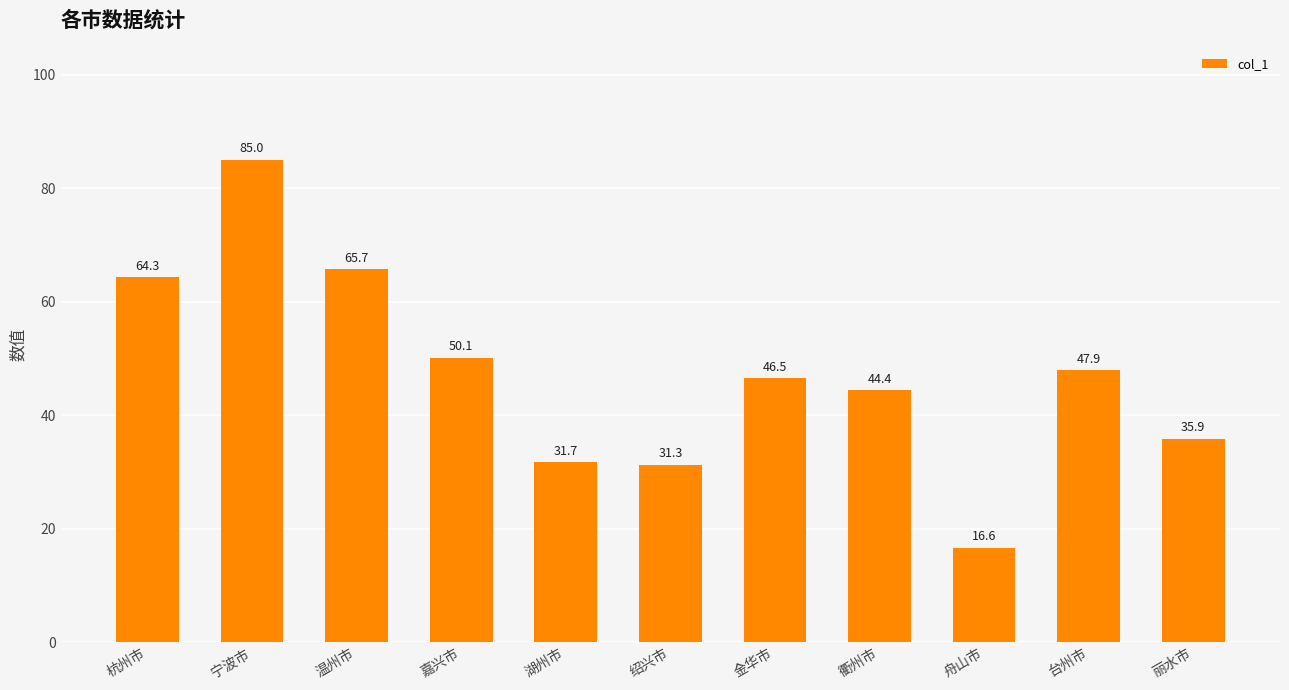

Are the bars grouped side by side (vs. stacked)?

No